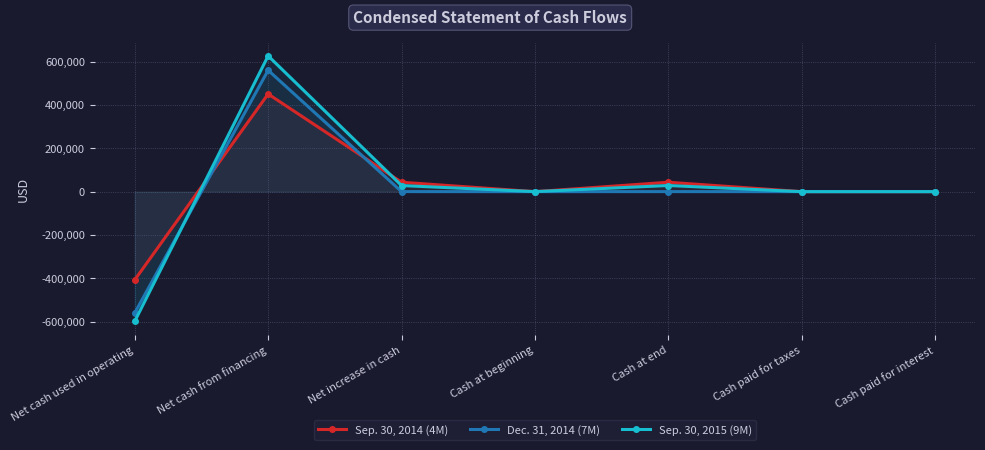

Which series has the widest spread of values?

Sep. 30, 2015 (9M)